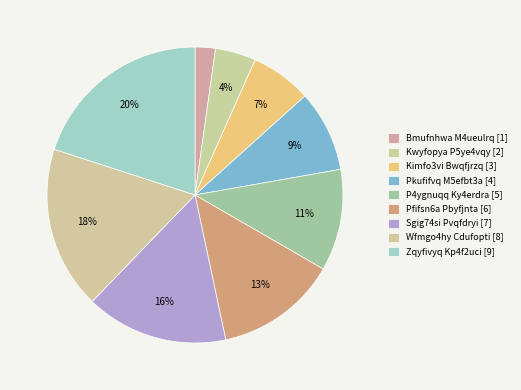

To the nearest percent, what percentage of the pie is Zqyfivyq Kp4f2uci?

20%